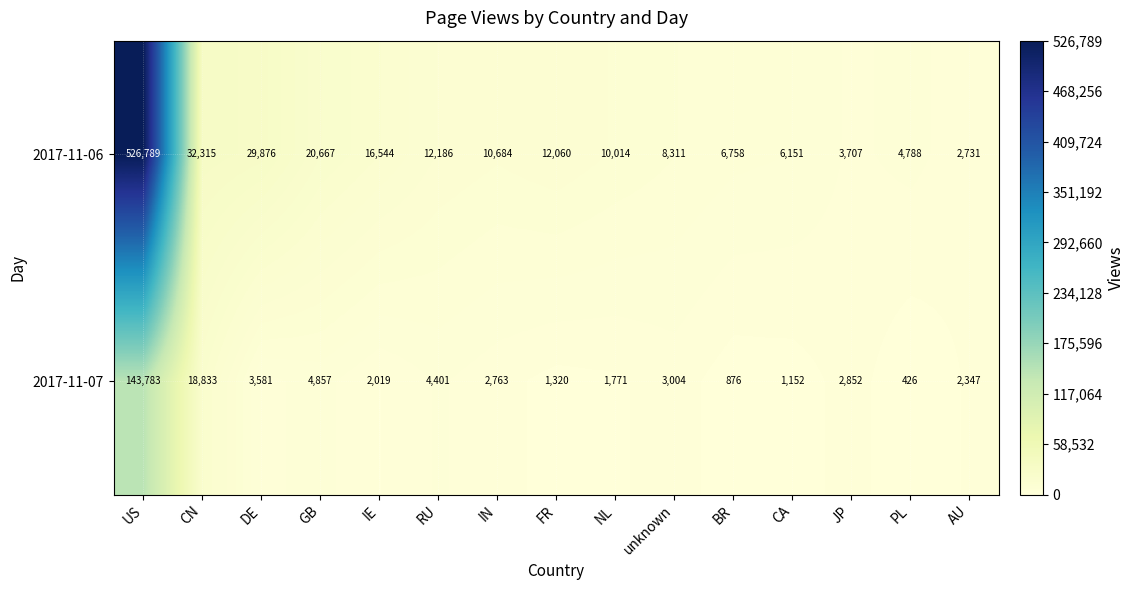

Read the 2017-11-07 value at RU, to the nearest 10.

4400